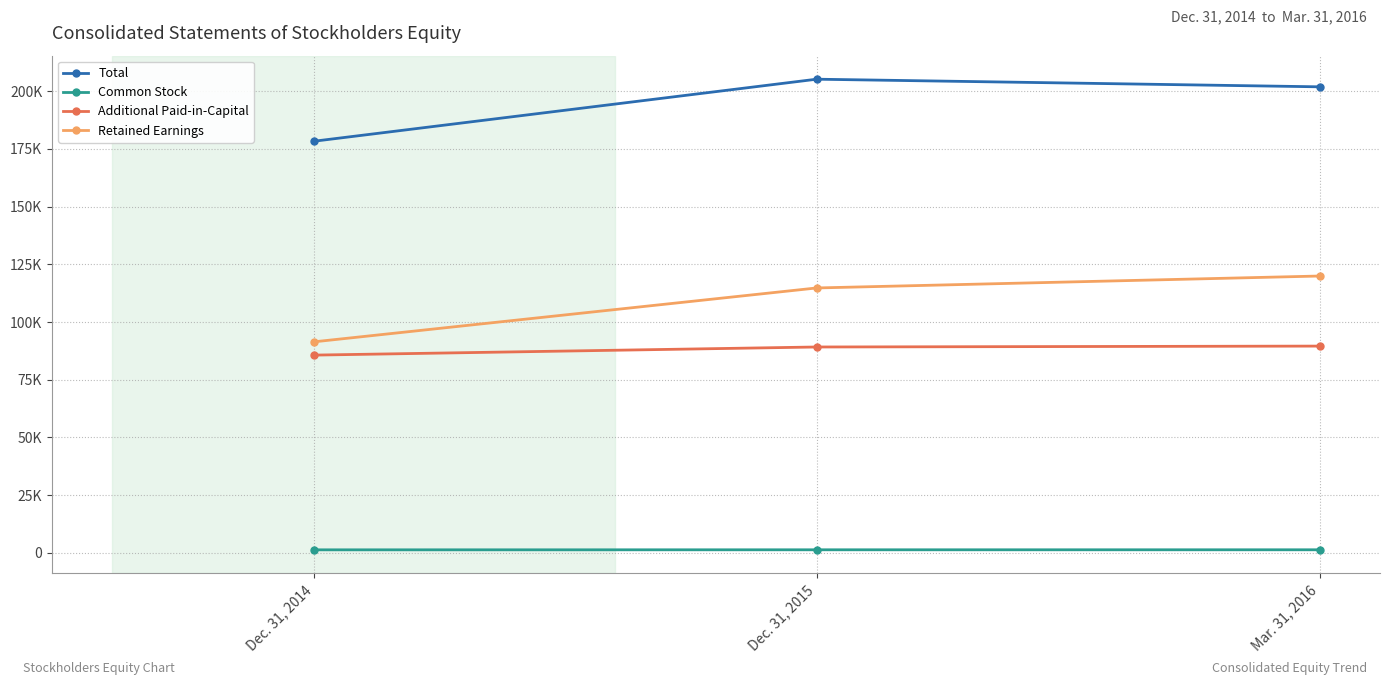

Is this an area chart (filled region under the line)?

No